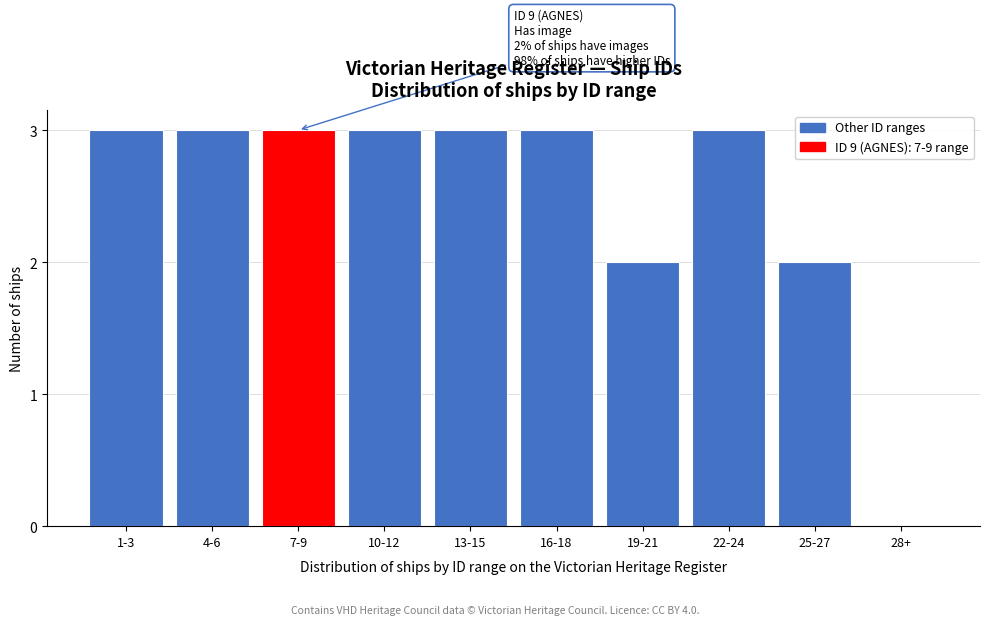

Reading left to right, what are all the values shown in this chart?

1-3=3	4-6=3	7-9=3	10-12=3	13-15=3	16-18=3	19-21=2	22-24=3	25-27=2	28+=0